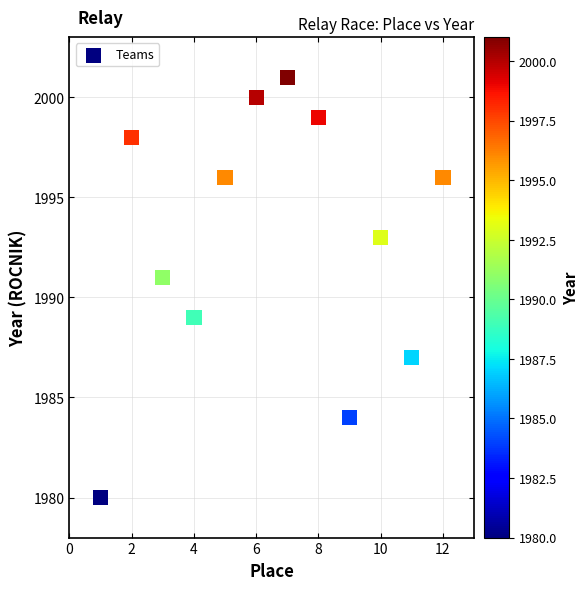

What is the average X value?

6